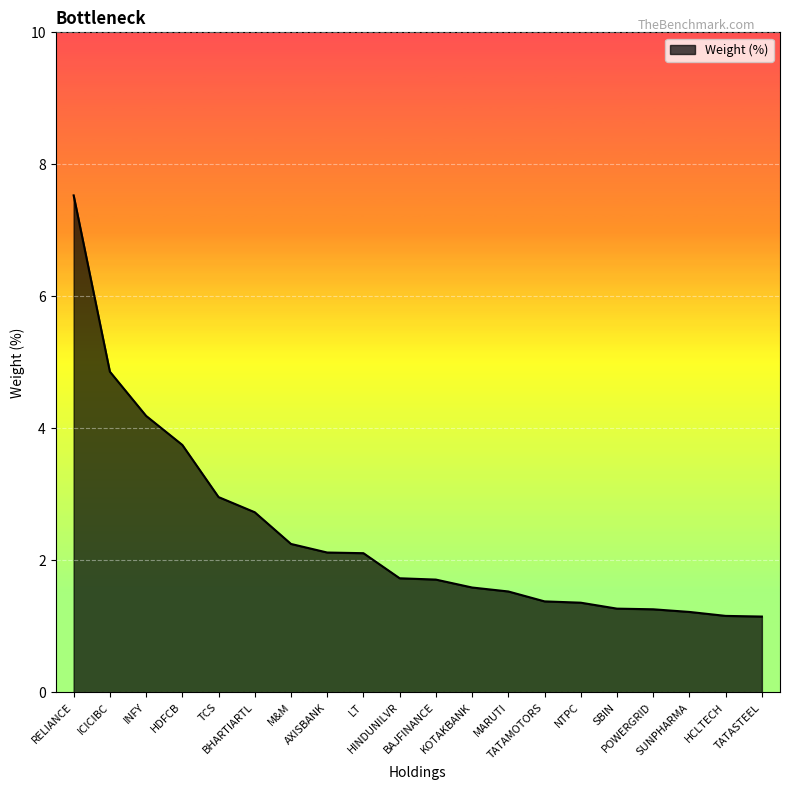

What is the difference between the maximum and minimum values?

6.4